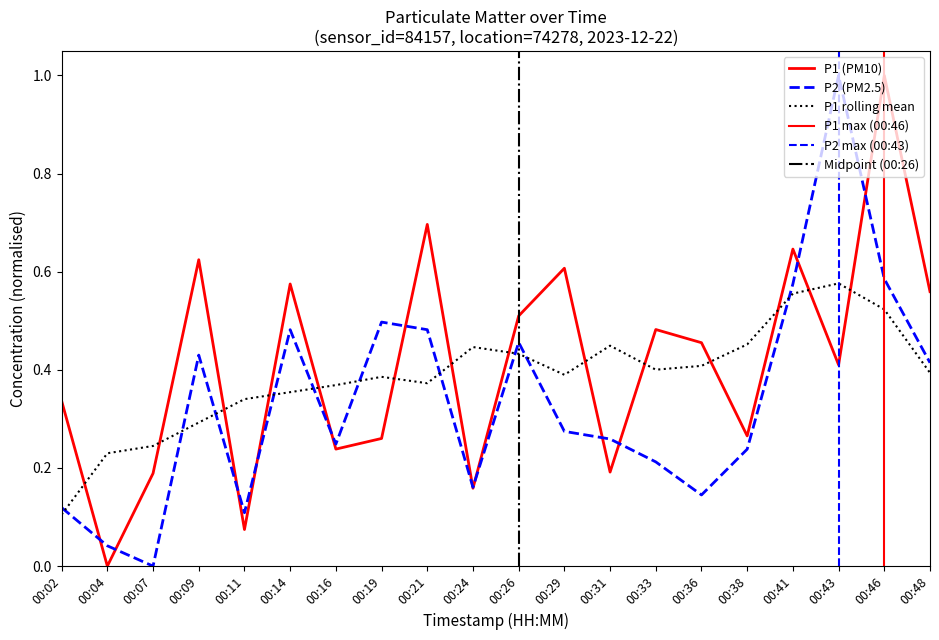

True or false: P2 and P1 cross at least once.

True